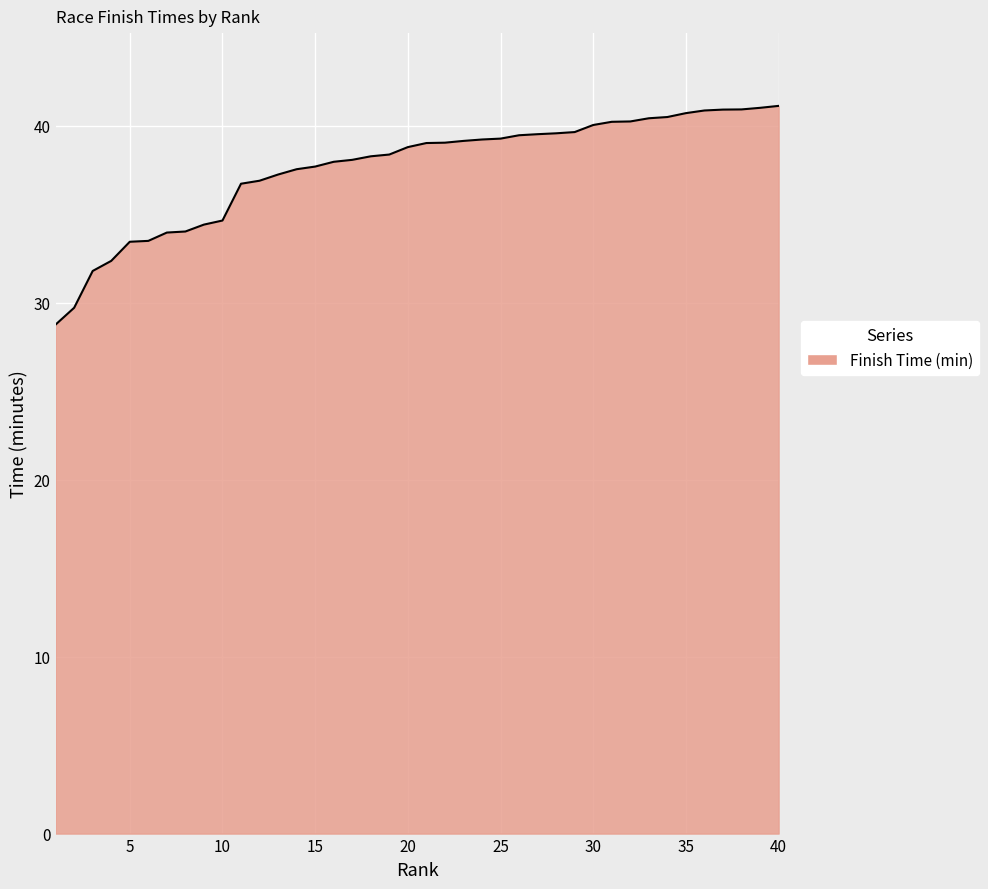

What is the minimum value shown in the chart?

28.8